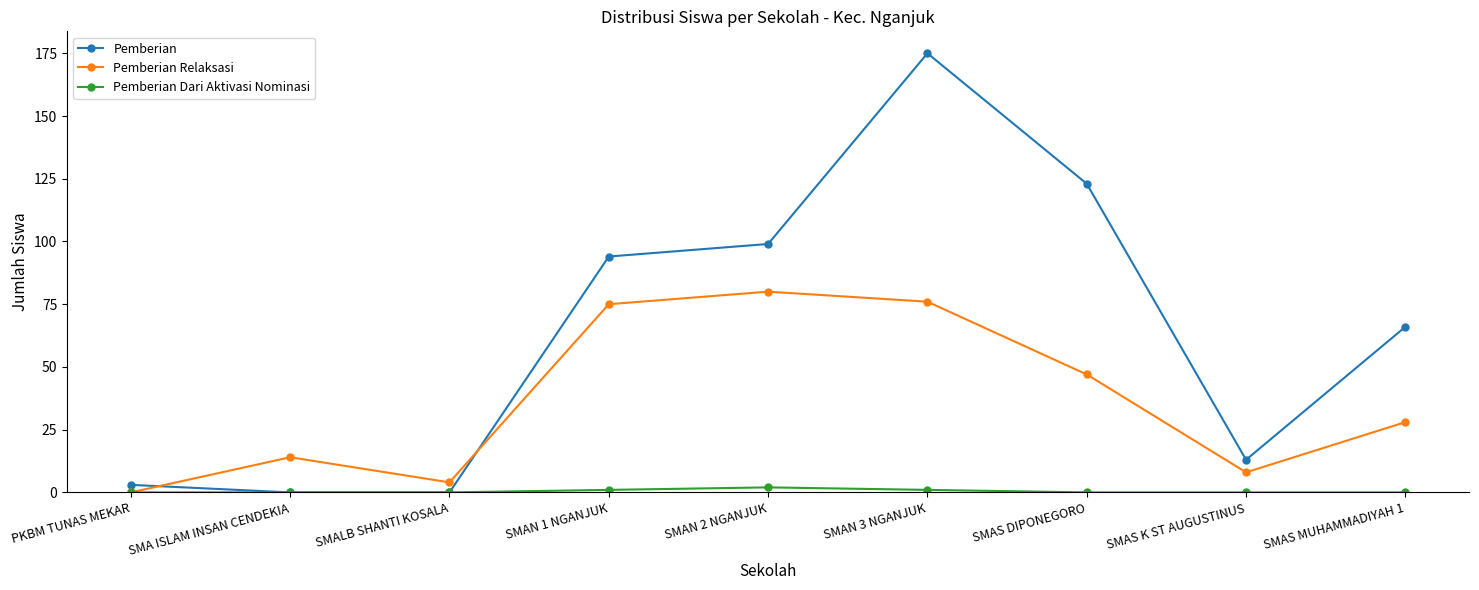

What is the difference between the highest and lowest values at SMALB SHANTI KOSALA?

4